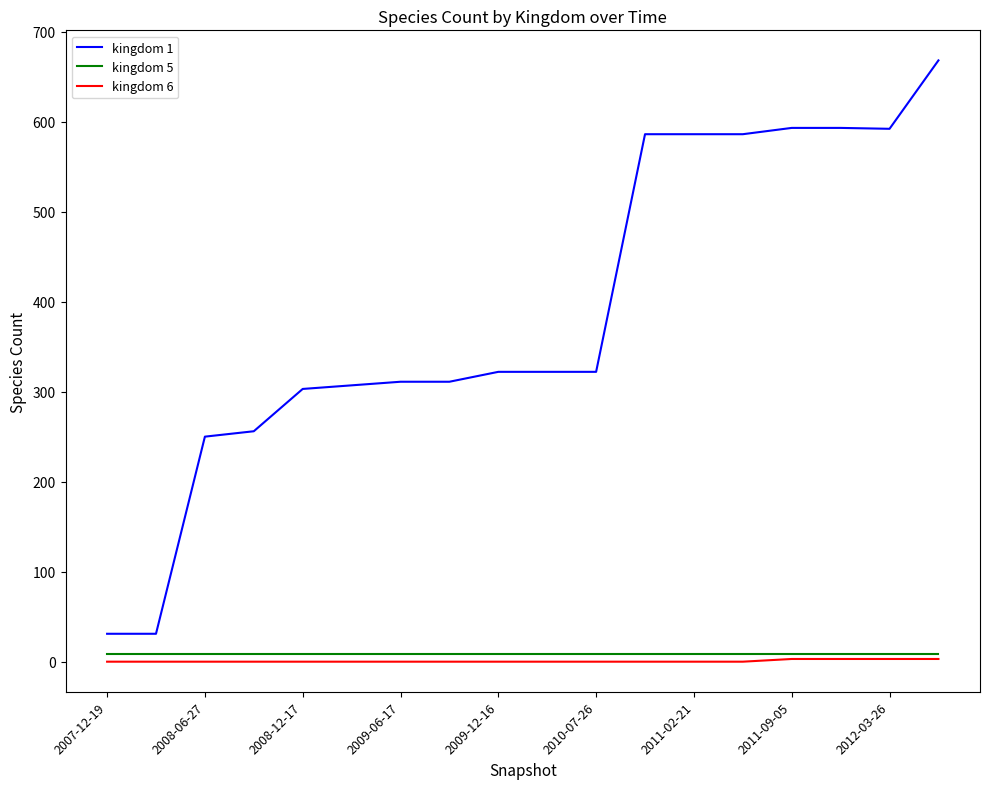

Which series has the largest total across all categories?

kingdom 1